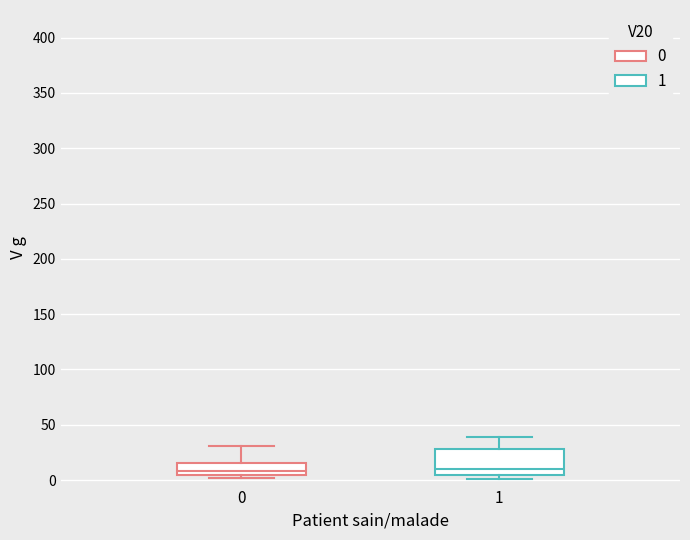

Which box is the tallest, from its lower edge to its upper edge?

1